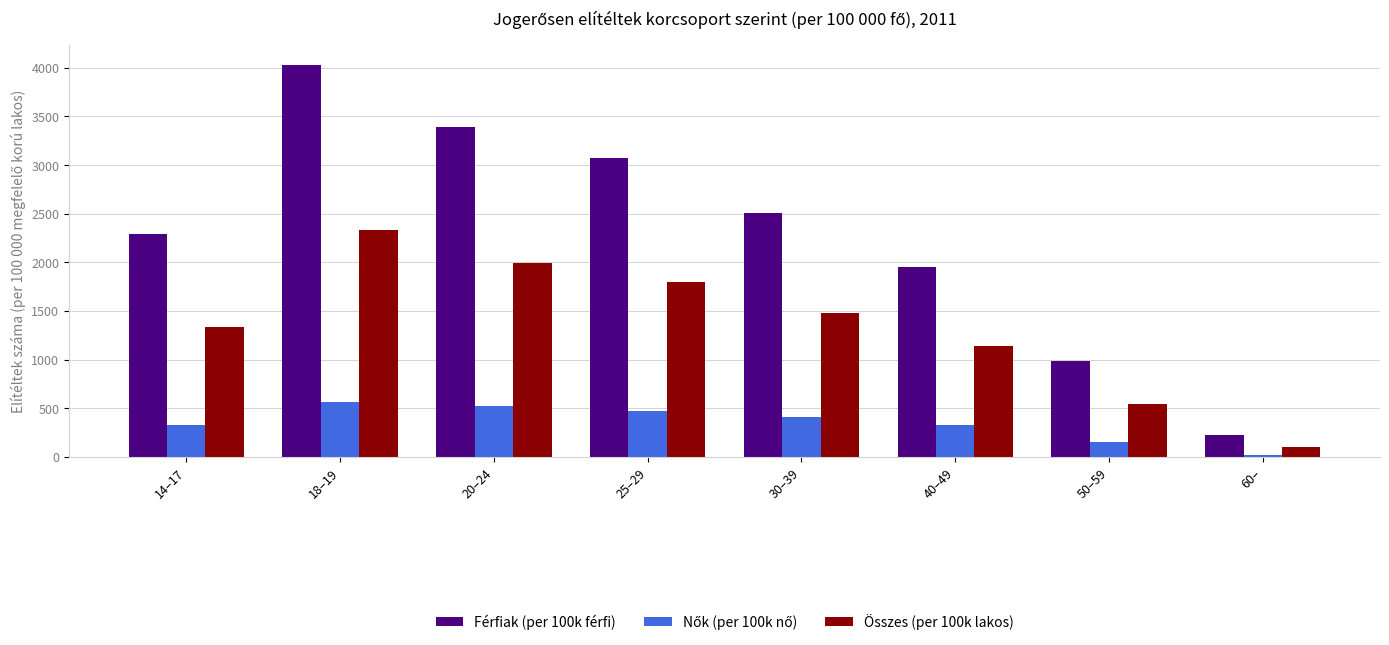

Rank the categories by Összes (per 100k lakos) value from lowest to highest.

60–, 50–59, 40–49, 14–17, 30–39, 25–29, 20–24, 18–19